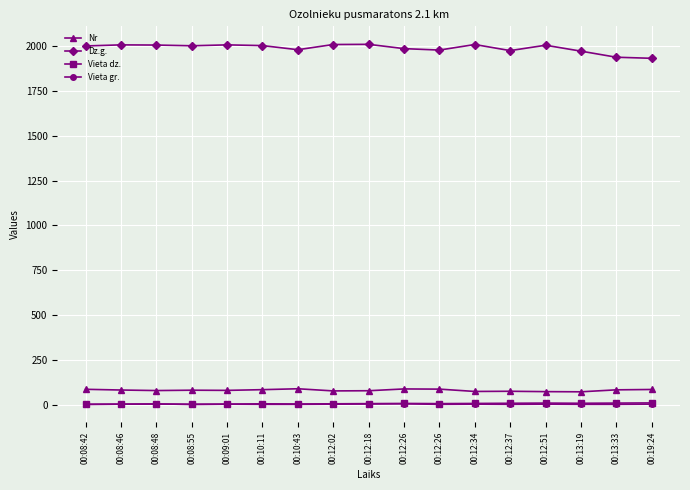

True or false: Vieta gr. and Nr intersect in this chart.

False